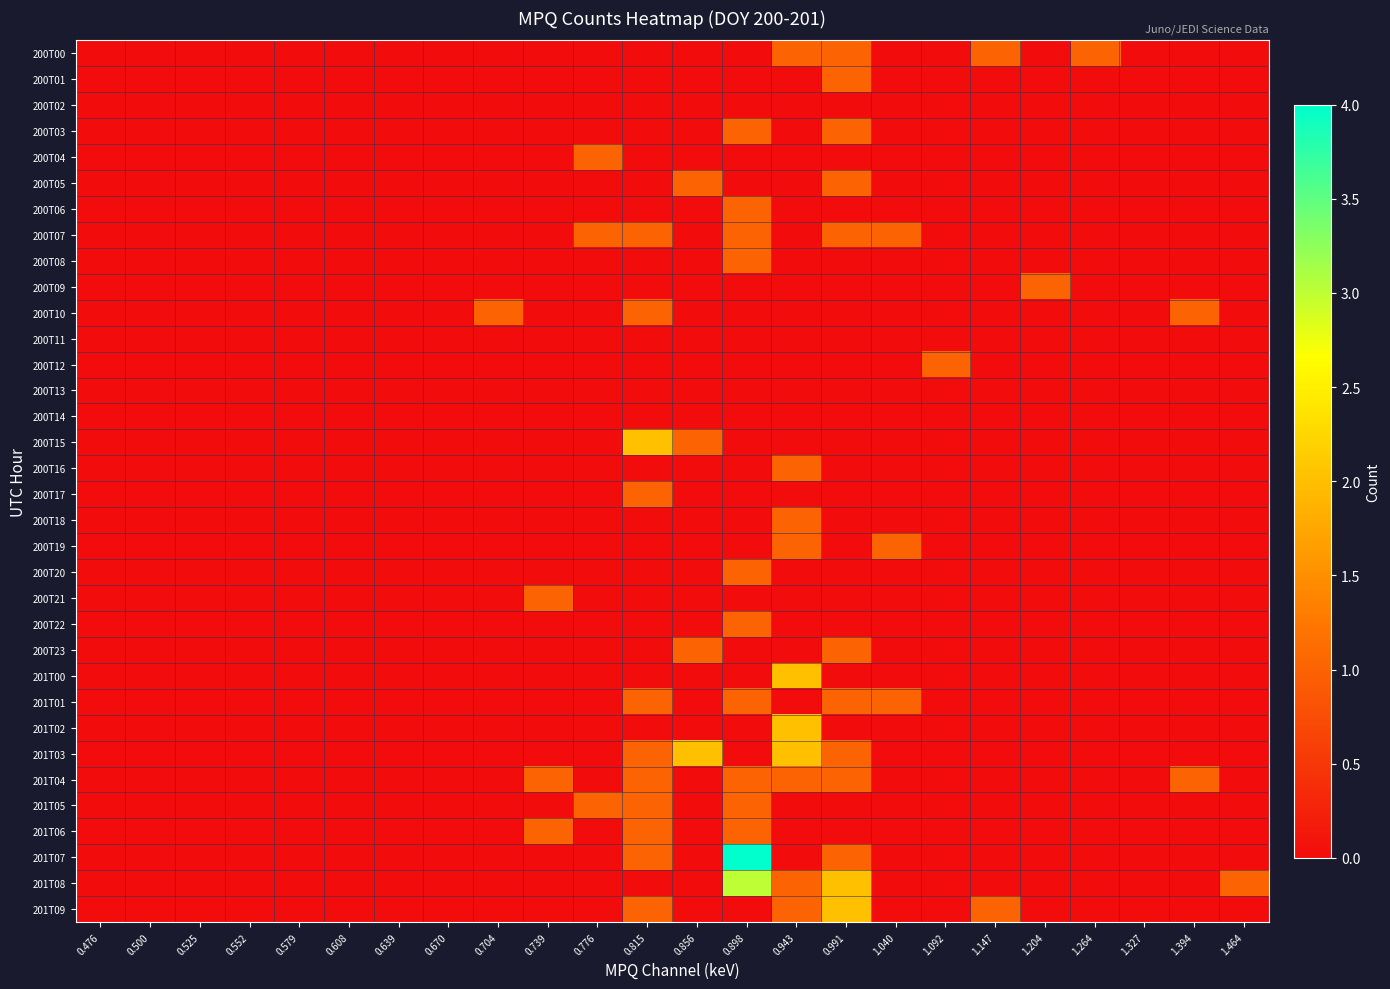

Reading left to right, extract all data points from this chart.

200T00: 0.476=0	0.500=0	0.525=0	0.552=0	0.579=0	0.608=0	0.639=0	0.670=0	0.704=0	0.739=0	0.776=0	0.815=0	0.856=0	0.898=0	0.943=1	0.991=1	1.040=0	1.092=0	1.147=1	1.204=0	1.264=1	1.327=0	1.394=0	1.464=0
200T01: 0.476=0	0.500=0	0.525=0	0.552=0	0.579=0	0.608=0	0.639=0	0.670=0	0.704=0	0.739=0	0.776=0	0.815=0	0.856=0	0.898=0	0.943=0	0.991=1	1.040=0	1.092=0	1.147=0	1.204=0	1.264=0	1.327=0	1.394=0	1.464=0
200T02: 0.476=0	0.500=0	0.525=0	0.552=0	0.579=0	0.608=0	0.639=0	0.670=0	0.704=0	0.739=0	0.776=0	0.815=0	0.856=0	0.898=0	0.943=0	0.991=0	1.040=0	1.092=0	1.147=0	1.204=0	1.264=0	1.327=0	1.394=0	1.464=0
200T03: 0.476=0	0.500=0	0.525=0	0.552=0	0.579=0	0.608=0	0.639=0	0.670=0	0.704=0	0.739=0	0.776=0	0.815=0	0.856=0	0.898=1	0.943=0	0.991=1	1.040=0	1.092=0	1.147=0	1.204=0	1.264=0	1.327=0	1.394=0	1.464=0
200T04: 0.476=0	0.500=0	0.525=0	0.552=0	0.579=0	0.608=0	0.639=0	0.670=0	0.704=0	0.739=0	0.776=1	0.815=0	0.856=0	0.898=0	0.943=0	0.991=0	1.040=0	1.092=0	1.147=0	1.204=0	1.264=0	1.327=0	1.394=0	1.464=0
200T05: 0.476=0	0.500=0	0.525=0	0.552=0	0.579=0	0.608=0	0.639=0	0.670=0	0.704=0	0.739=0	0.776=0	0.815=0	0.856=1	0.898=0	0.943=0	0.991=1	1.040=0	1.092=0	1.147=0	1.204=0	1.264=0	1.327=0	1.394=0	1.464=0
200T06: 0.476=0	0.500=0	0.525=0	0.552=0	0.579=0	0.608=0	0.639=0	0.670=0	0.704=0	0.739=0	0.776=0	0.815=0	0.856=0	0.898=1	0.943=0	0.991=0	1.040=0	1.092=0	1.147=0	1.204=0	1.264=0	1.327=0	1.394=0	1.464=0
200T07: 0.476=0	0.500=0	0.525=0	0.552=0	0.579=0	0.608=0	0.639=0	0.670=0	0.704=0	0.739=0	0.776=1	0.815=1	0.856=0	0.898=1	0.943=0	0.991=1	1.040=1	1.092=0	1.147=0	1.204=0	1.264=0	1.327=0	1.394=0	1.464=0
200T08: 0.476=0	0.500=0	0.525=0	0.552=0	0.579=0	0.608=0	0.639=0	0.670=0	0.704=0	0.739=0	0.776=0	0.815=0	0.856=0	0.898=1	0.943=0	0.991=0	1.040=0	1.092=0	1.147=0	1.204=0	1.264=0	1.327=0	1.394=0	1.464=0
200T09: 0.476=0	0.500=0	0.525=0	0.552=0	0.579=0	0.608=0	0.639=0	0.670=0	0.704=0	0.739=0	0.776=0	0.815=0	0.856=0	0.898=0	0.943=0	0.991=0	1.040=0	1.092=0	1.147=0	1.204=1	1.264=0	1.327=0	1.394=0	1.464=0
200T10: 0.476=0	0.500=0	0.525=0	0.552=0	0.579=0	0.608=0	0.639=0	0.670=0	0.704=1	0.739=0	0.776=0	0.815=1	0.856=0	0.898=0	0.943=0	0.991=0	1.040=0	1.092=0	1.147=0	1.204=0	1.264=0	1.327=0	1.394=1	1.464=0
200T11: 0.476=0	0.500=0	0.525=0	0.552=0	0.579=0	0.608=0	0.639=0	0.670=0	0.704=0	0.739=0	0.776=0	0.815=0	0.856=0	0.898=0	0.943=0	0.991=0	1.040=0	1.092=0	1.147=0	1.204=0	1.264=0	1.327=0	1.394=0	1.464=0
200T12: 0.476=0	0.500=0	0.525=0	0.552=0	0.579=0	0.608=0	0.639=0	0.670=0	0.704=0	0.739=0	0.776=0	0.815=0	0.856=0	0.898=0	0.943=0	0.991=0	1.040=0	1.092=1	1.147=0	1.204=0	1.264=0	1.327=0	1.394=0	1.464=0
200T13: 0.476=0	0.500=0	0.525=0	0.552=0	0.579=0	0.608=0	0.639=0	0.670=0	0.704=0	0.739=0	0.776=0	0.815=0	0.856=0	0.898=0	0.943=0	0.991=0	1.040=0	1.092=0	1.147=0	1.204=0	1.264=0	1.327=0	1.394=0	1.464=0
200T14: 0.476=0	0.500=0	0.525=0	0.552=0	0.579=0	0.608=0	0.639=0	0.670=0	0.704=0	0.739=0	0.776=0	0.815=0	0.856=0	0.898=0	0.943=0	0.991=0	1.040=0	1.092=0	1.147=0	1.204=0	1.264=0	1.327=0	1.394=0	1.464=0
200T15: 0.476=0	0.500=0	0.525=0	0.552=0	0.579=0	0.608=0	0.639=0	0.670=0	0.704=0	0.739=0	0.776=0	0.815=2	0.856=1	0.898=0	0.943=0	0.991=0	1.040=0	1.092=0	1.147=0	1.204=0	1.264=0	1.327=0	1.394=0	1.464=0
200T16: 0.476=0	0.500=0	0.525=0	0.552=0	0.579=0	0.608=0	0.639=0	0.670=0	0.704=0	0.739=0	0.776=0	0.815=0	0.856=0	0.898=0	0.943=1	0.991=0	1.040=0	1.092=0	1.147=0	1.204=0	1.264=0	1.327=0	1.394=0	1.464=0
200T17: 0.476=0	0.500=0	0.525=0	0.552=0	0.579=0	0.608=0	0.639=0	0.670=0	0.704=0	0.739=0	0.776=0	0.815=1	0.856=0	0.898=0	0.943=0	0.991=0	1.040=0	1.092=0	1.147=0	1.204=0	1.264=0	1.327=0	1.394=0	1.464=0
200T18: 0.476=0	0.500=0	0.525=0	0.552=0	0.579=0	0.608=0	0.639=0	0.670=0	0.704=0	0.739=0	0.776=0	0.815=0	0.856=0	0.898=0	0.943=1	0.991=0	1.040=0	1.092=0	1.147=0	1.204=0	1.264=0	1.327=0	1.394=0	1.464=0
200T19: 0.476=0	0.500=0	0.525=0	0.552=0	0.579=0	0.608=0	0.639=0	0.670=0	0.704=0	0.739=0	0.776=0	0.815=0	0.856=0	0.898=0	0.943=1	0.991=0	1.040=1	1.092=0	1.147=0	1.204=0	1.264=0	1.327=0	1.394=0	1.464=0
200T20: 0.476=0	0.500=0	0.525=0	0.552=0	0.579=0	0.608=0	0.639=0	0.670=0	0.704=0	0.739=0	0.776=0	0.815=0	0.856=0	0.898=1	0.943=0	0.991=0	1.040=0	1.092=0	1.147=0	1.204=0	1.264=0	1.327=0	1.394=0	1.464=0
200T21: 0.476=0	0.500=0	0.525=0	0.552=0	0.579=0	0.608=0	0.639=0	0.670=0	0.704=0	0.739=1	0.776=0	0.815=0	0.856=0	0.898=0	0.943=0	0.991=0	1.040=0	1.092=0	1.147=0	1.204=0	1.264=0	1.327=0	1.394=0	1.464=0
200T22: 0.476=0	0.500=0	0.525=0	0.552=0	0.579=0	0.608=0	0.639=0	0.670=0	0.704=0	0.739=0	0.776=0	0.815=0	0.856=0	0.898=1	0.943=0	0.991=0	1.040=0	1.092=0	1.147=0	1.204=0	1.264=0	1.327=0	1.394=0	1.464=0
200T23: 0.476=0	0.500=0	0.525=0	0.552=0	0.579=0	0.608=0	0.639=0	0.670=0	0.704=0	0.739=0	0.776=0	0.815=0	0.856=1	0.898=0	0.943=0	0.991=1	1.040=0	1.092=0	1.147=0	1.204=0	1.264=0	1.327=0	1.394=0	1.464=0
201T00: 0.476=0	0.500=0	0.525=0	0.552=0	0.579=0	0.608=0	0.639=0	0.670=0	0.704=0	0.739=0	0.776=0	0.815=0	0.856=0	0.898=0	0.943=2	0.991=0	1.040=0	1.092=0	1.147=0	1.204=0	1.264=0	1.327=0	1.394=0	1.464=0
201T01: 0.476=0	0.500=0	0.525=0	0.552=0	0.579=0	0.608=0	0.639=0	0.670=0	0.704=0	0.739=0	0.776=0	0.815=1	0.856=0	0.898=1	0.943=0	0.991=1	1.040=1	1.092=0	1.147=0	1.204=0	1.264=0	1.327=0	1.394=0	1.464=0
201T02: 0.476=0	0.500=0	0.525=0	0.552=0	0.579=0	0.608=0	0.639=0	0.670=0	0.704=0	0.739=0	0.776=0	0.815=0	0.856=0	0.898=0	0.943=2	0.991=0	1.040=0	1.092=0	1.147=0	1.204=0	1.264=0	1.327=0	1.394=0	1.464=0
201T03: 0.476=0	0.500=0	0.525=0	0.552=0	0.579=0	0.608=0	0.639=0	0.670=0	0.704=0	0.739=0	0.776=0	0.815=1	0.856=2	0.898=0	0.943=2	0.991=1	1.040=0	1.092=0	1.147=0	1.204=0	1.264=0	1.327=0	1.394=0	1.464=0
201T04: 0.476=0	0.500=0	0.525=0	0.552=0	0.579=0	0.608=0	0.639=0	0.670=0	0.704=0	0.739=1	0.776=0	0.815=1	0.856=0	0.898=1	0.943=1	0.991=1	1.040=0	1.092=0	1.147=0	1.204=0	1.264=0	1.327=0	1.394=1	1.464=0
201T05: 0.476=0	0.500=0	0.525=0	0.552=0	0.579=0	0.608=0	0.639=0	0.670=0	0.704=0	0.739=0	0.776=1	0.815=1	0.856=0	0.898=1	0.943=0	0.991=0	1.040=0	1.092=0	1.147=0	1.204=0	1.264=0	1.327=0	1.394=0	1.464=0
201T06: 0.476=0	0.500=0	0.525=0	0.552=0	0.579=0	0.608=0	0.639=0	0.670=0	0.704=0	0.739=1	0.776=0	0.815=1	0.856=0	0.898=1	0.943=0	0.991=0	1.040=0	1.092=0	1.147=0	1.204=0	1.264=0	1.327=0	1.394=0	1.464=0
201T07: 0.476=0	0.500=0	0.525=0	0.552=0	0.579=0	0.608=0	0.639=0	0.670=0	0.704=0	0.739=0	0.776=0	0.815=1	0.856=0	0.898=4	0.943=0	0.991=1	1.040=0	1.092=0	1.147=0	1.204=0	1.264=0	1.327=0	1.394=0	1.464=0
201T08: 0.476=0	0.500=0	0.525=0	0.552=0	0.579=0	0.608=0	0.639=0	0.670=0	0.704=0	0.739=0	0.776=0	0.815=0	0.856=0	0.898=3	0.943=1	0.991=2	1.040=0	1.092=0	1.147=0	1.204=0	1.264=0	1.327=0	1.394=0	1.464=1
201T09: 0.476=0	0.500=0	0.525=0	0.552=0	0.579=0	0.608=0	0.639=0	0.670=0	0.704=0	0.739=0	0.776=0	0.815=1	0.856=0	0.898=0	0.943=1	0.991=2	1.040=0	1.092=0	1.147=1	1.204=0	1.264=0	1.327=0	1.394=0	1.464=0